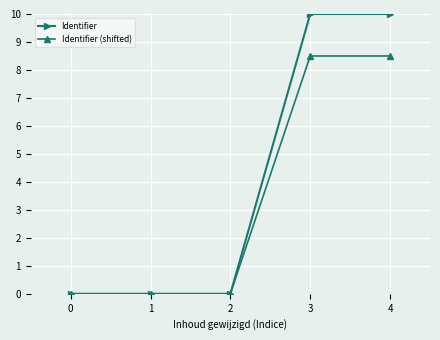

Which series has the largest total across all categories?

Identifier